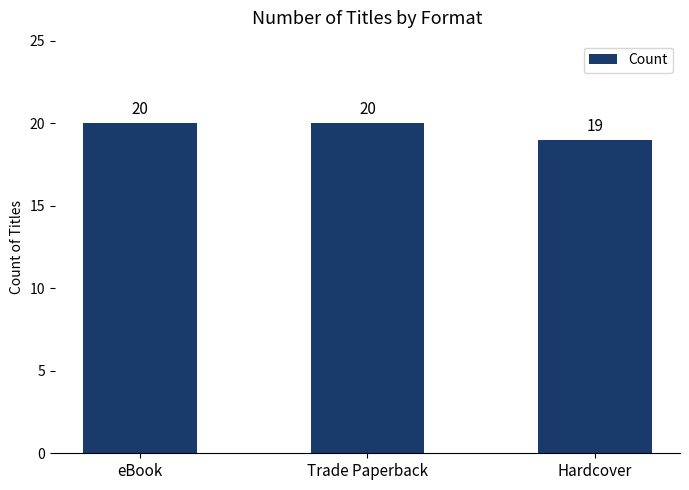

Does the chart contain stacked bars?

No